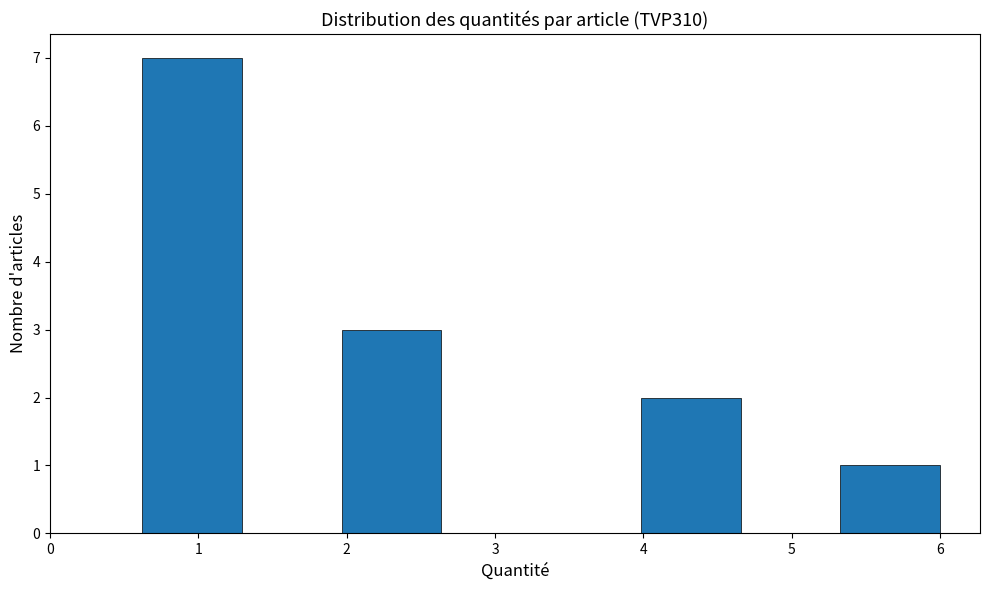

Reading left to right, list every bar in this chart as the range it spans on the x-axis followed by its height. Neither the bar edges nor the heights are printed on the chart, so give them approximately, as read against the axes.

0.6 to 1.3: 7
1.3 to 2.0: 0
2.0 to 2.6: 3
2.6 to 3.3: 0
3.3 to 4.0: 0
4.0 to 4.7: 2
4.7 to 5.3: 0
5.3 to 6.0: 1